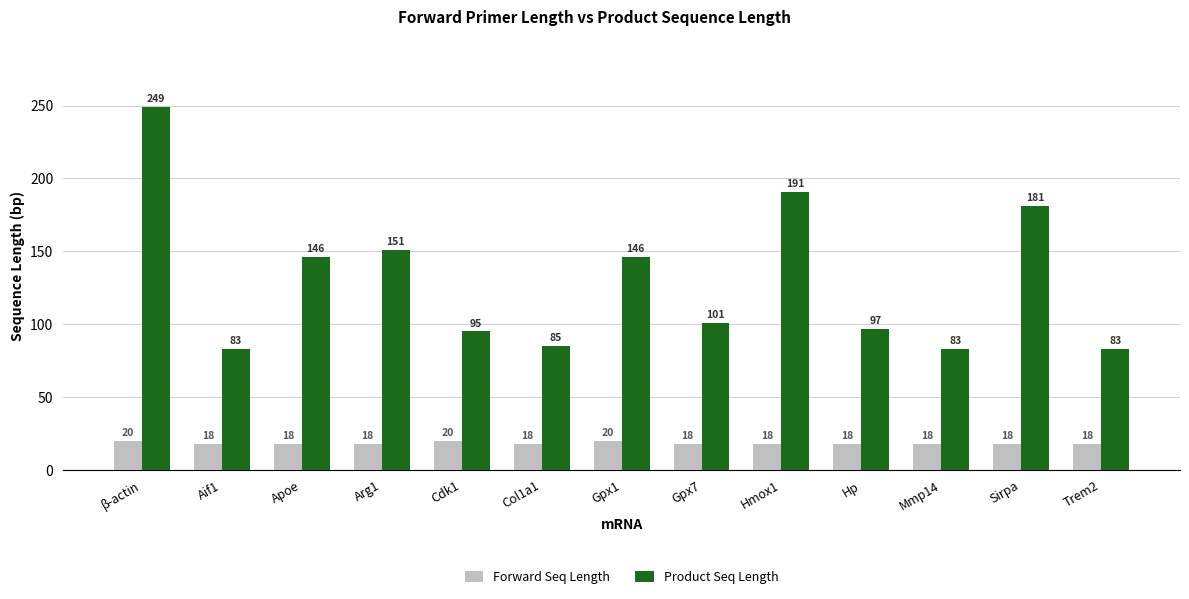

What position from the right is Mmp14?

3